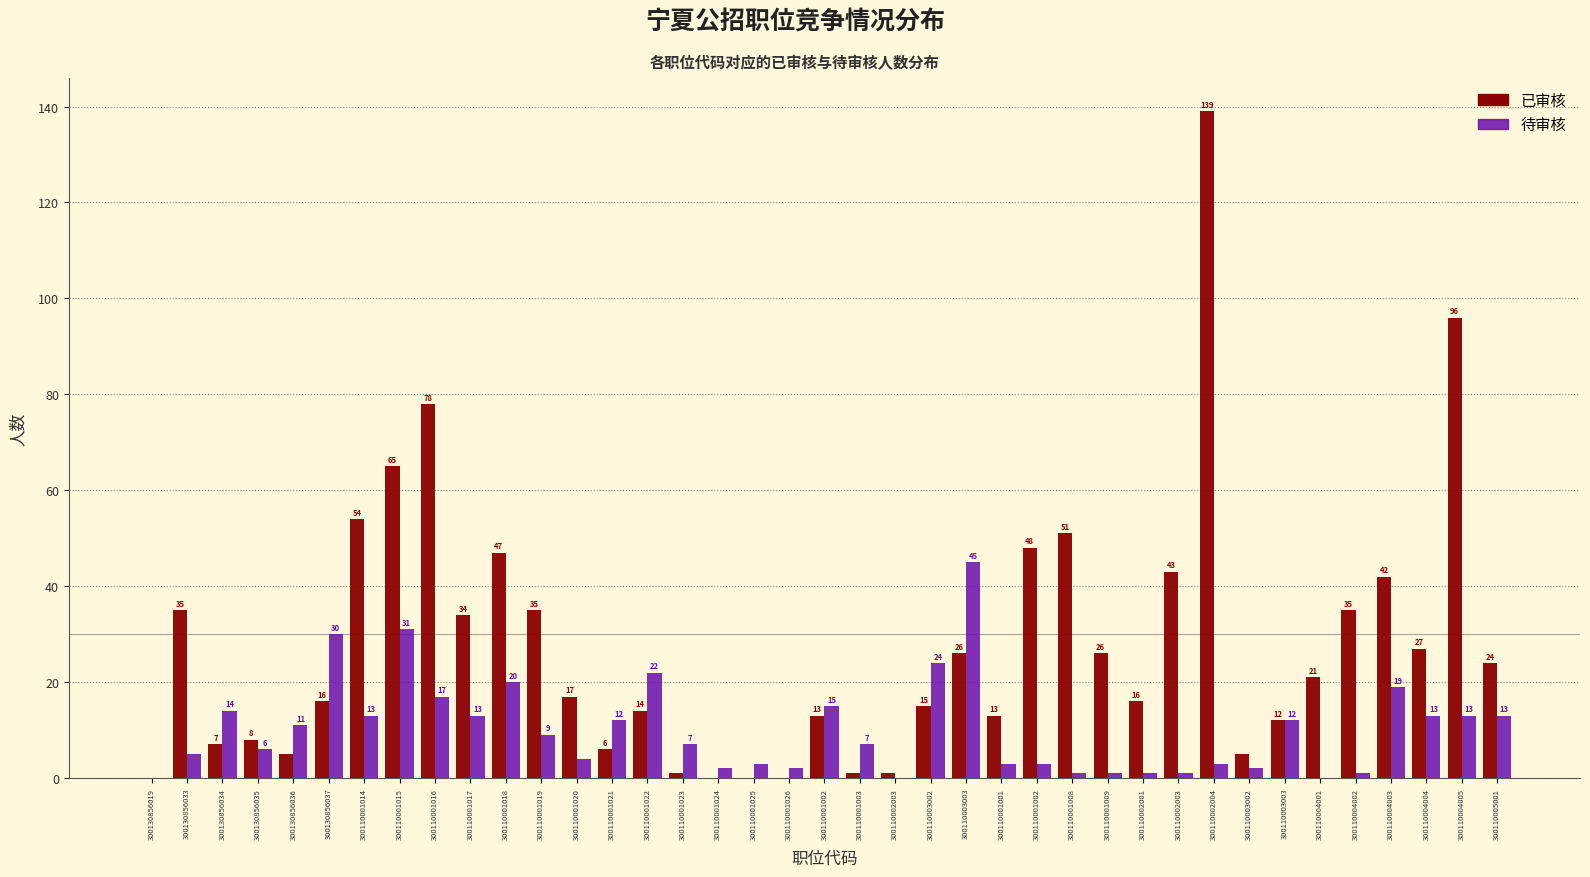

Does the chart contain stacked bars?

No